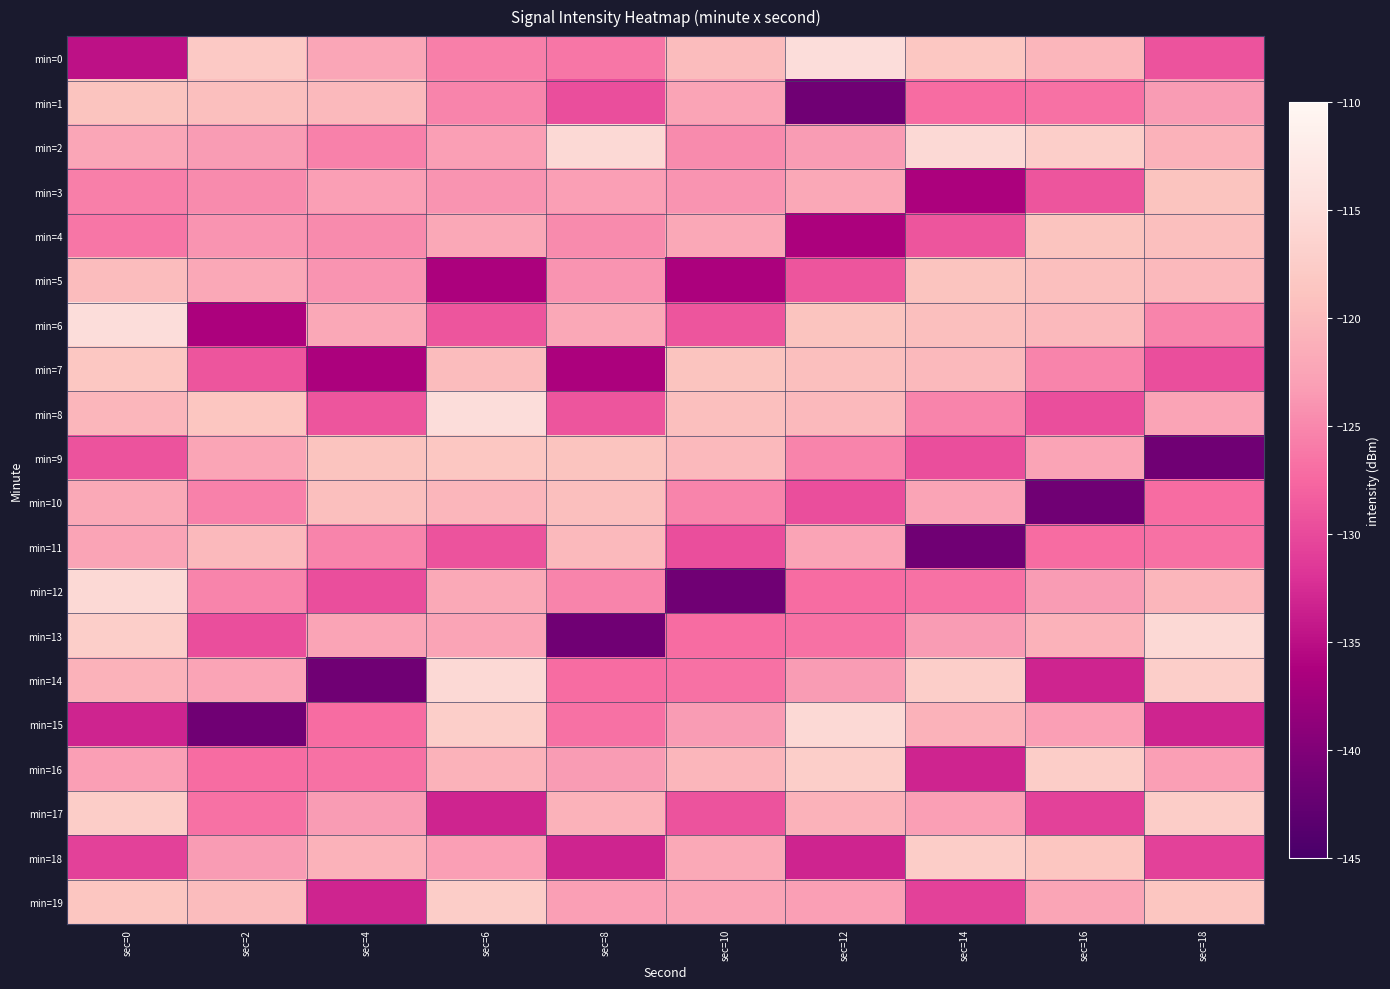

What is the difference between the highest and lowest values at sec=4?

22.5